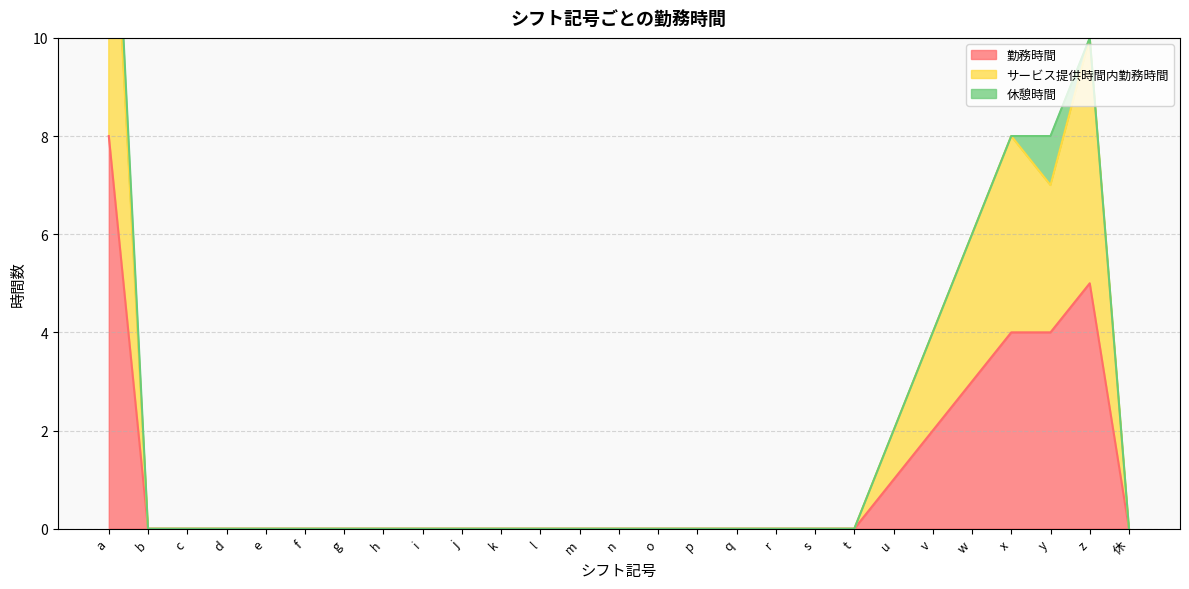

How many data points in サービス提供時間内勤務時間 are above 0?

7